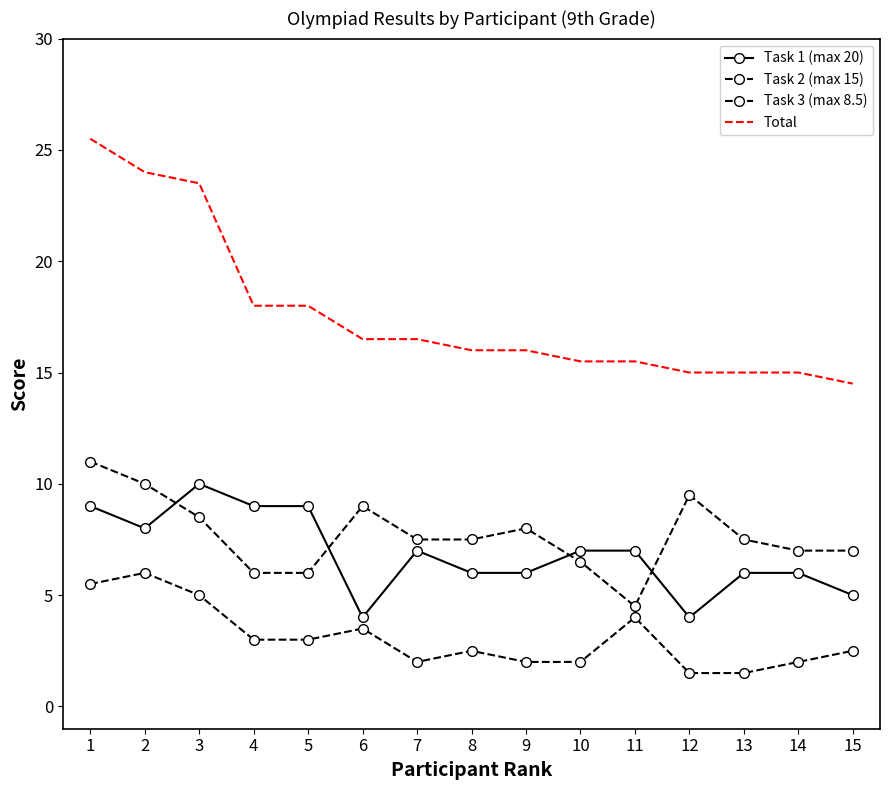

How many data points in Task 3 (max 8.5) are above 2?

9